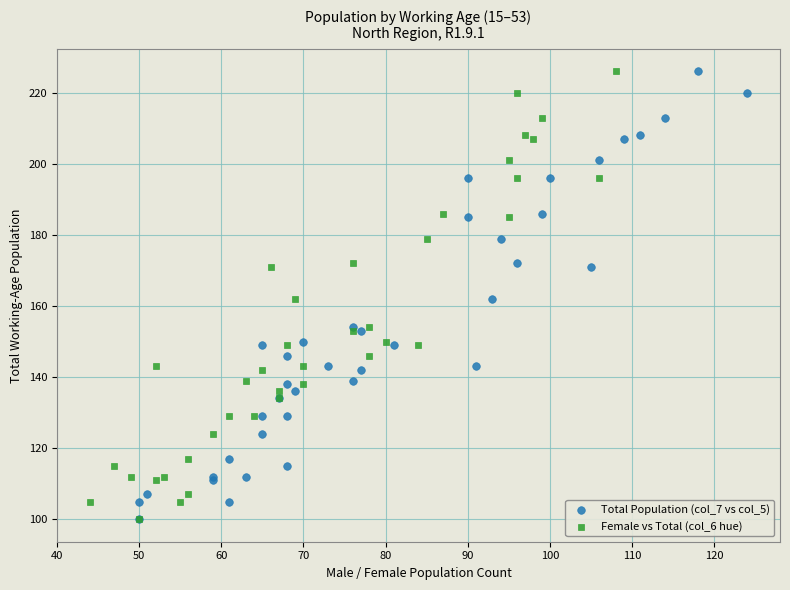

What are all the series names shown in the legend?

Total Population (col_7 vs col_5), Female vs Total (col_6 hue)